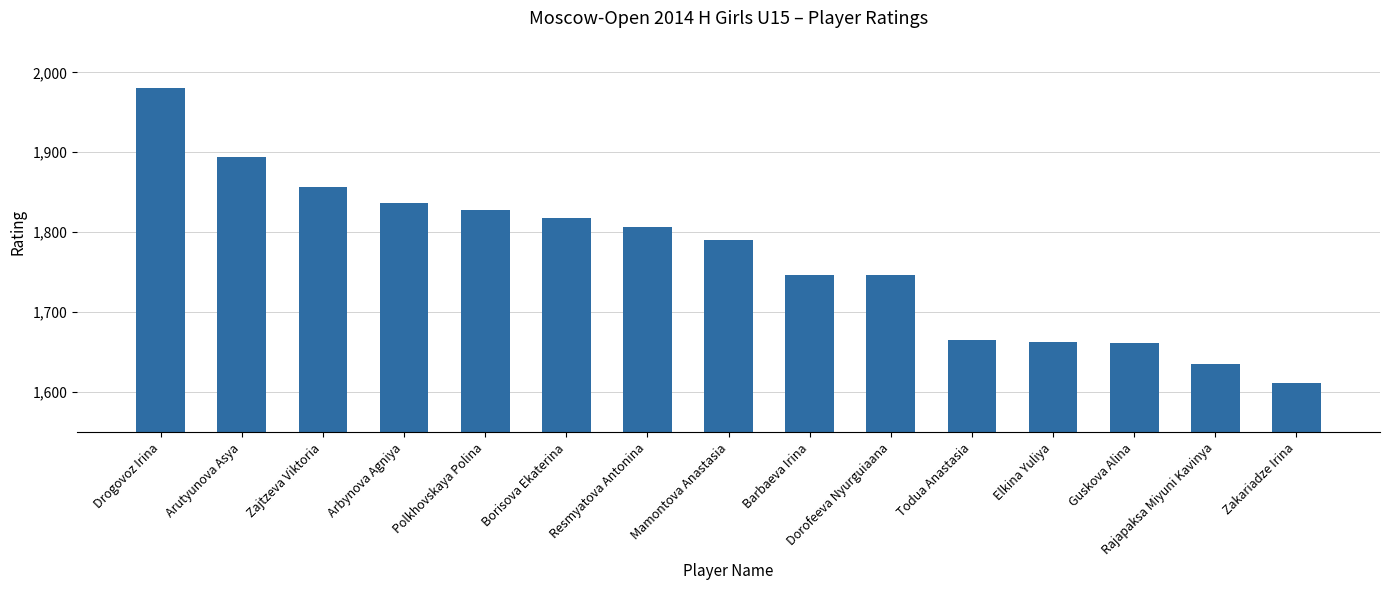

How many data points does each series have?

15